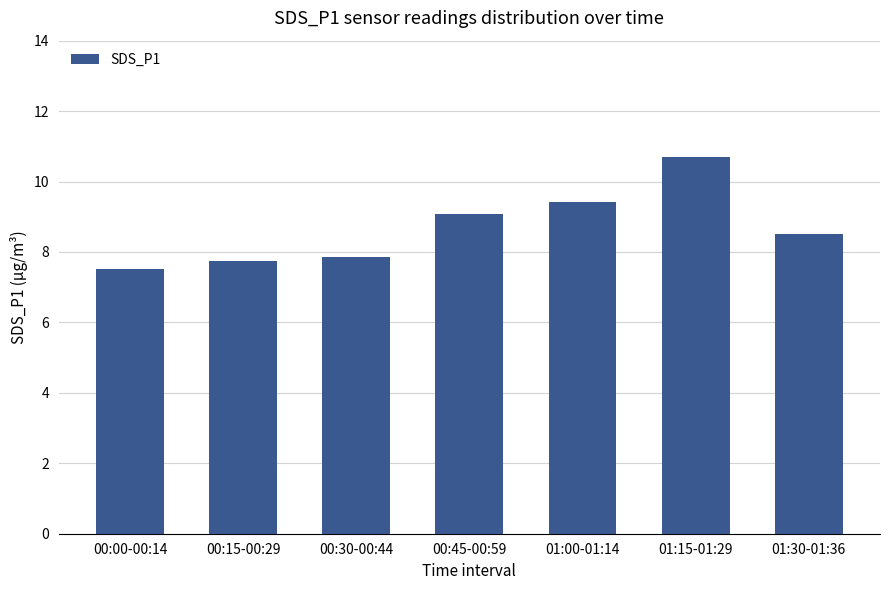

Which label corresponds to the smallest value in the chart?

00:00-00:14